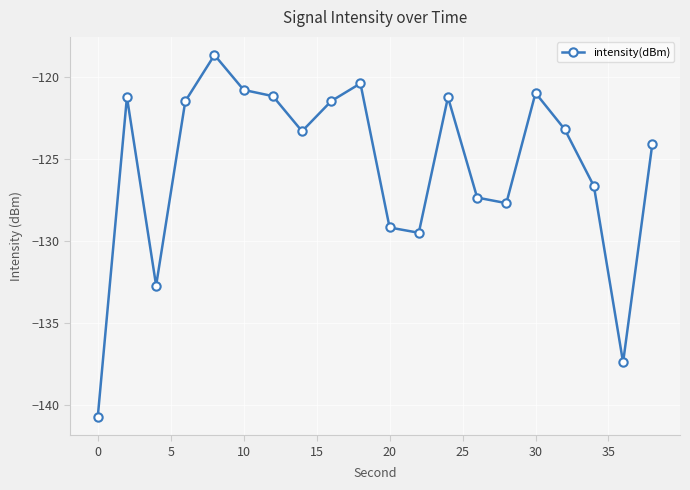

What is the difference between the maximum and second lowest values?

18.7